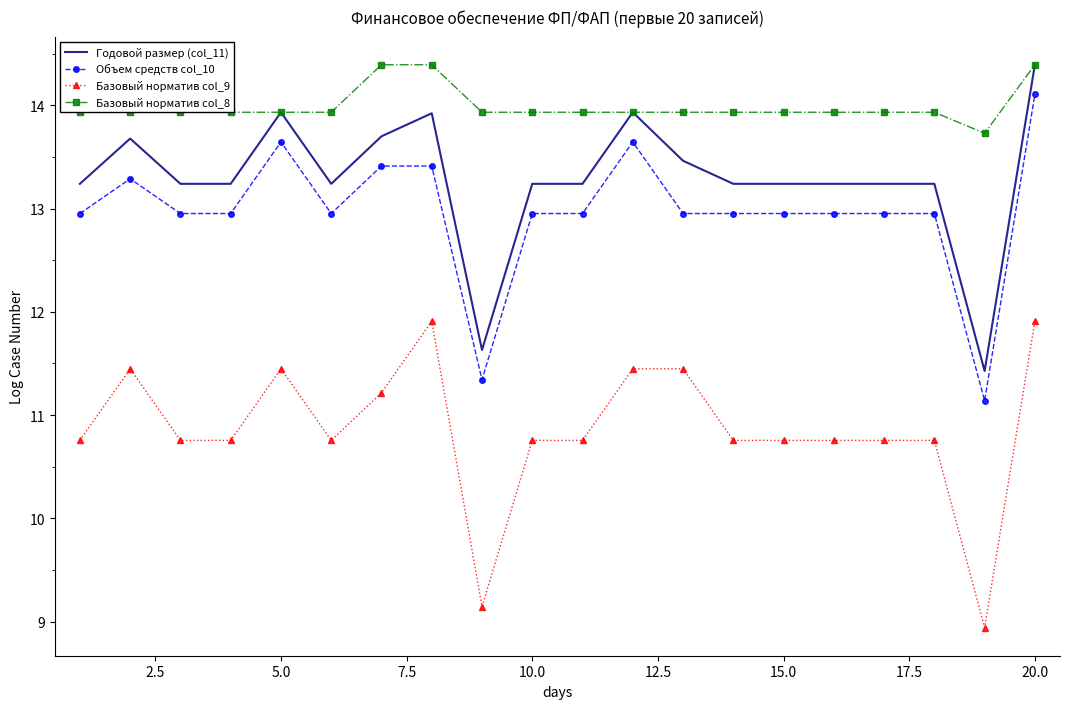

What is the lowest value of the Годовой размер (col_11) series?

11.4